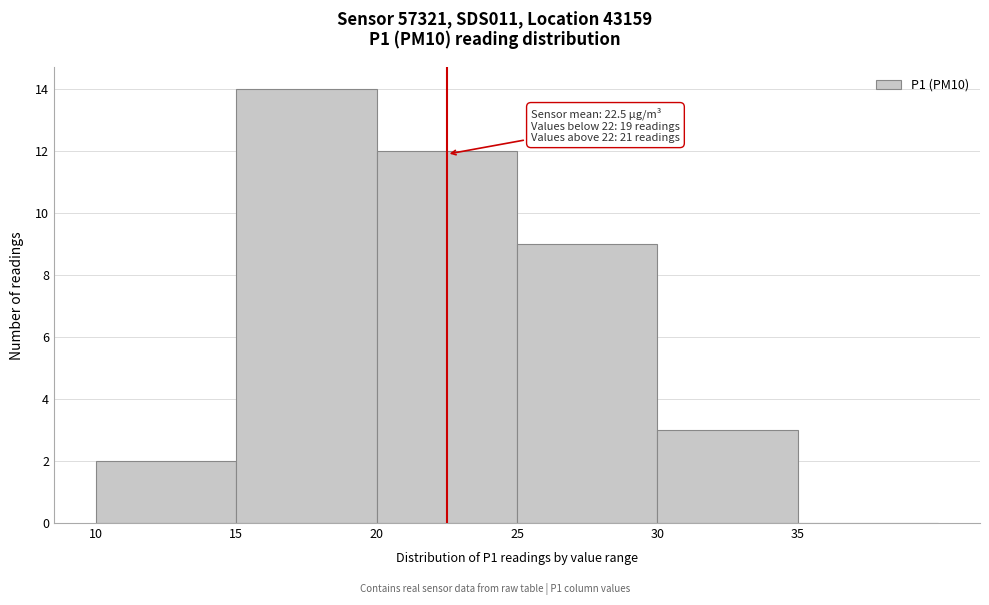

Over which range of the x-axis is the bar tallest?

15 to 20